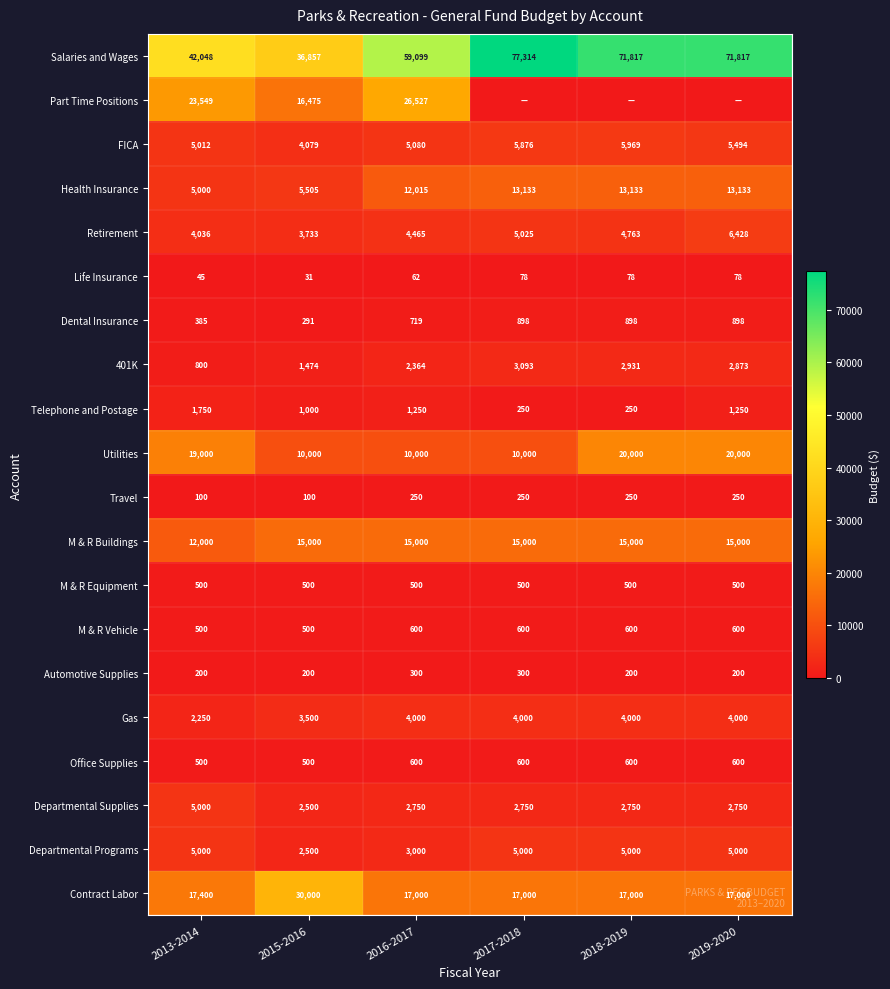

What is the difference between the Health Insurance values at 2016-2017 and 2013-2014?

7015